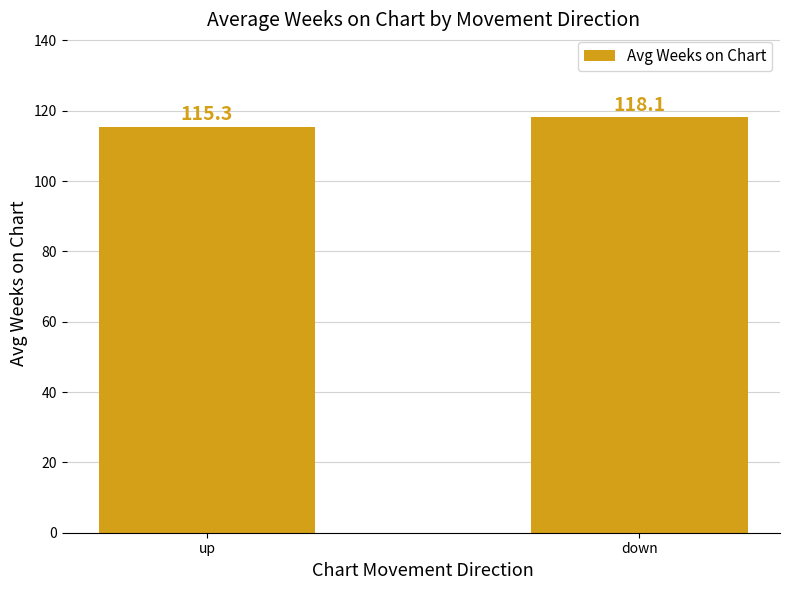

Reading right to left, list all the values displayed in this chart.

118.1	115.3